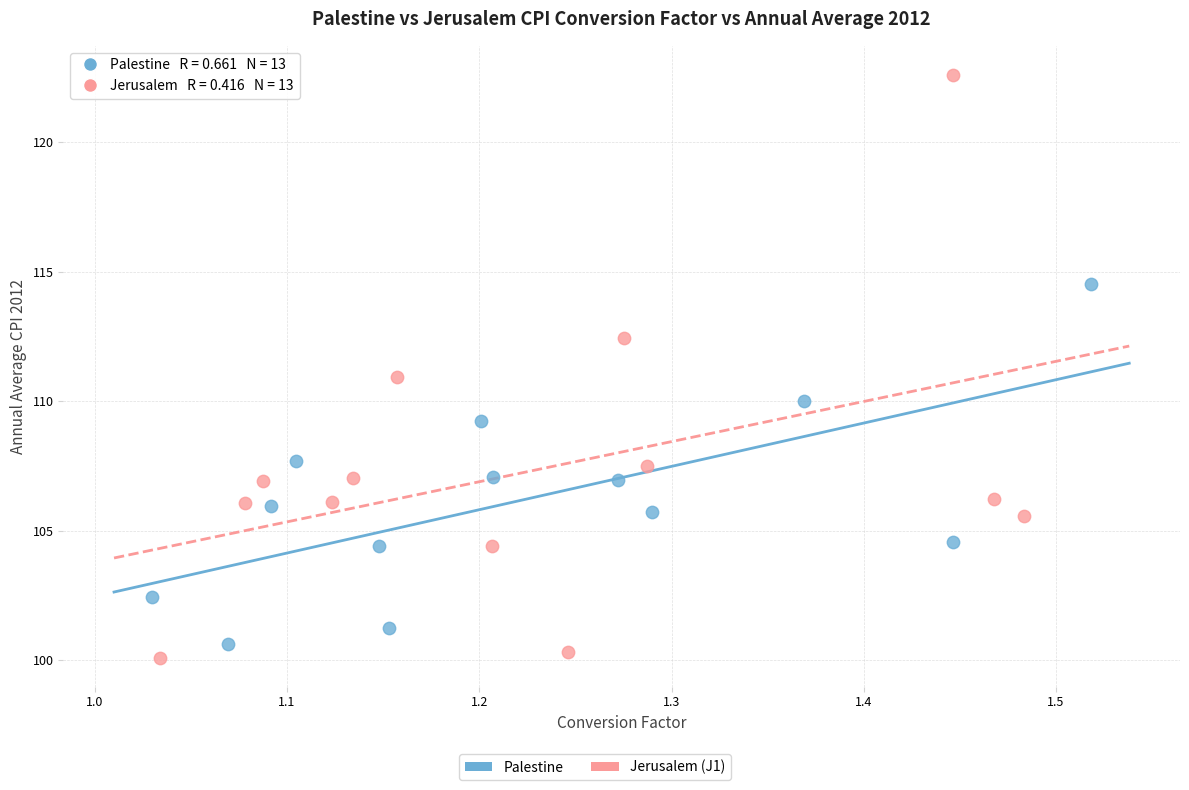

Which series reaches the maximum Y coordinate?

Jerusalem (J1)